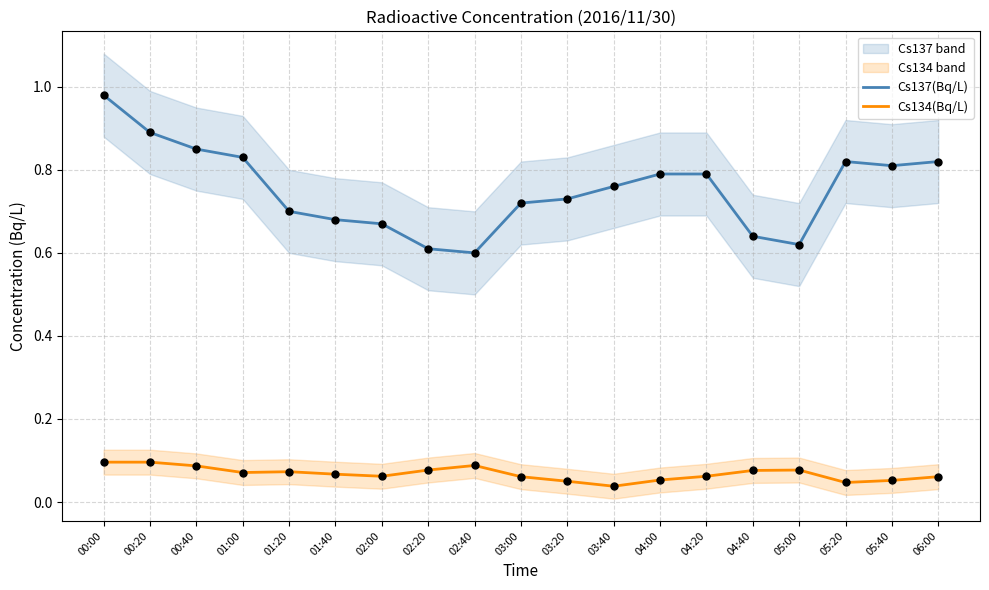

Is the value of Cs134(Bq/L) at 05:20 greater than the value of Cs137(Bq/L) at 02:40?

No